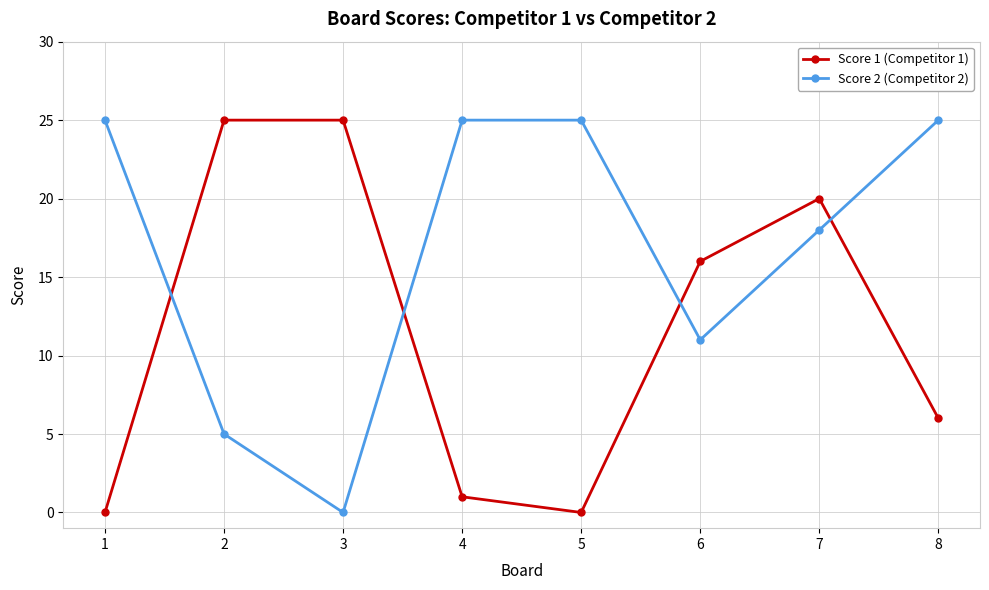

Count the number of data series in this chart.

2